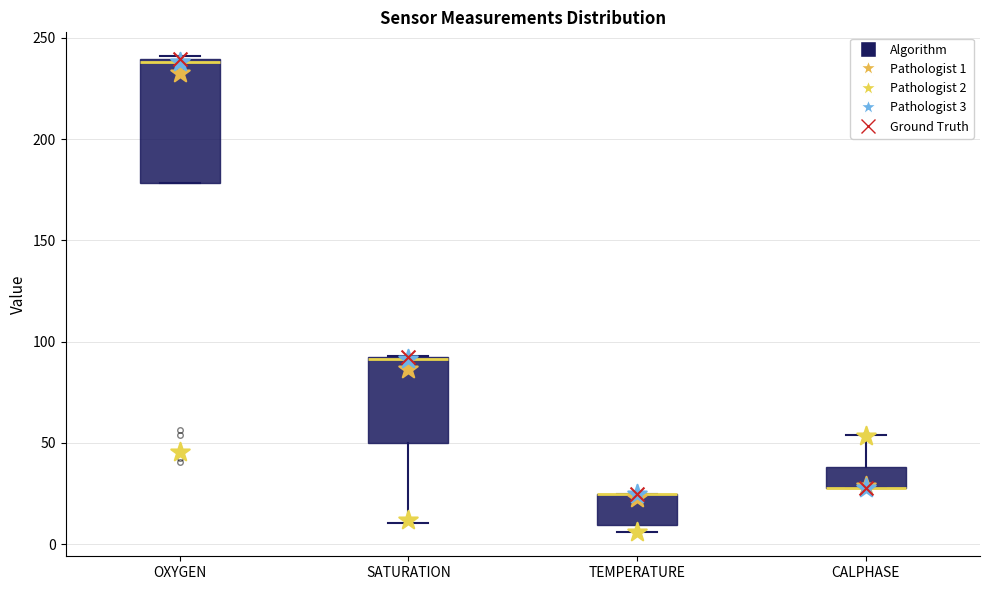

Which box is the tallest, from its lower edge to its upper edge?

OXYGEN